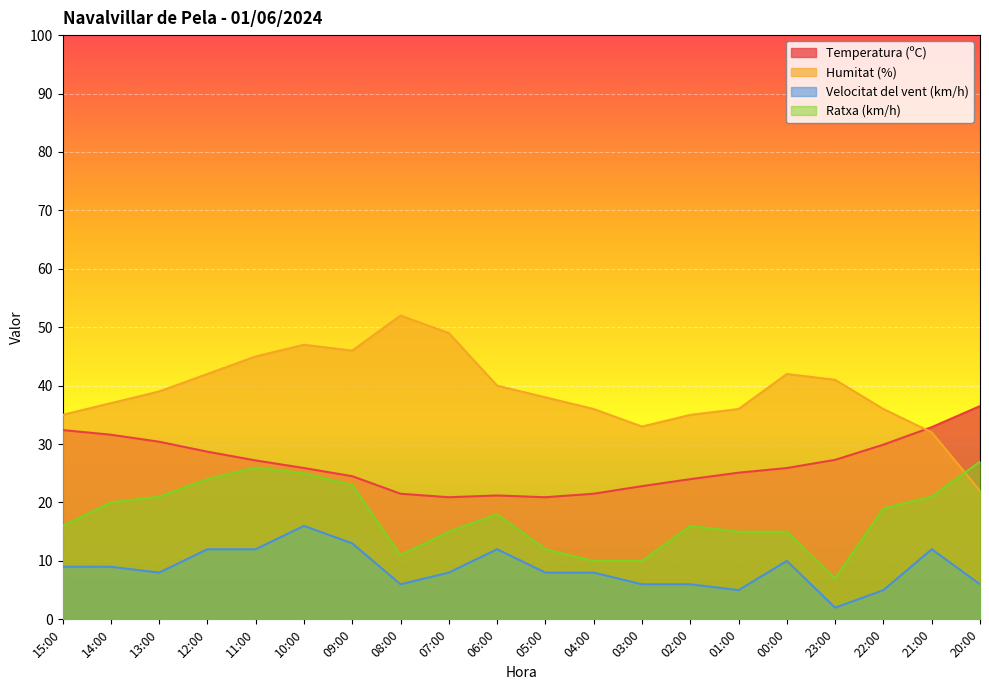

What is the sum of the Ratxa (km/h) values at 23:00 and 10:00?

32.0